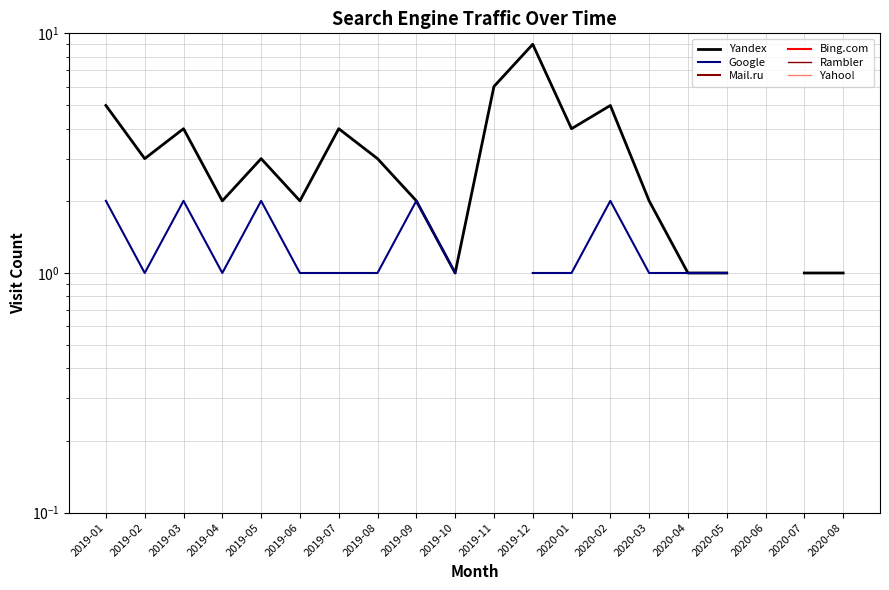

What is the spread (max minus min) of values at 2019-12?

8.0